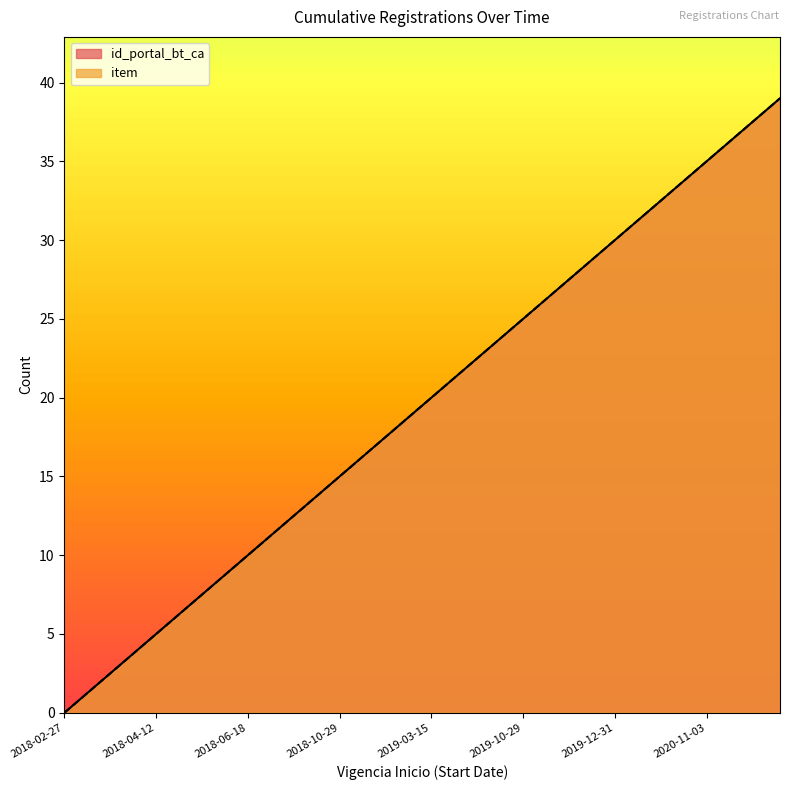

True or false: item has a value of 1 at 2018-04-09.

False